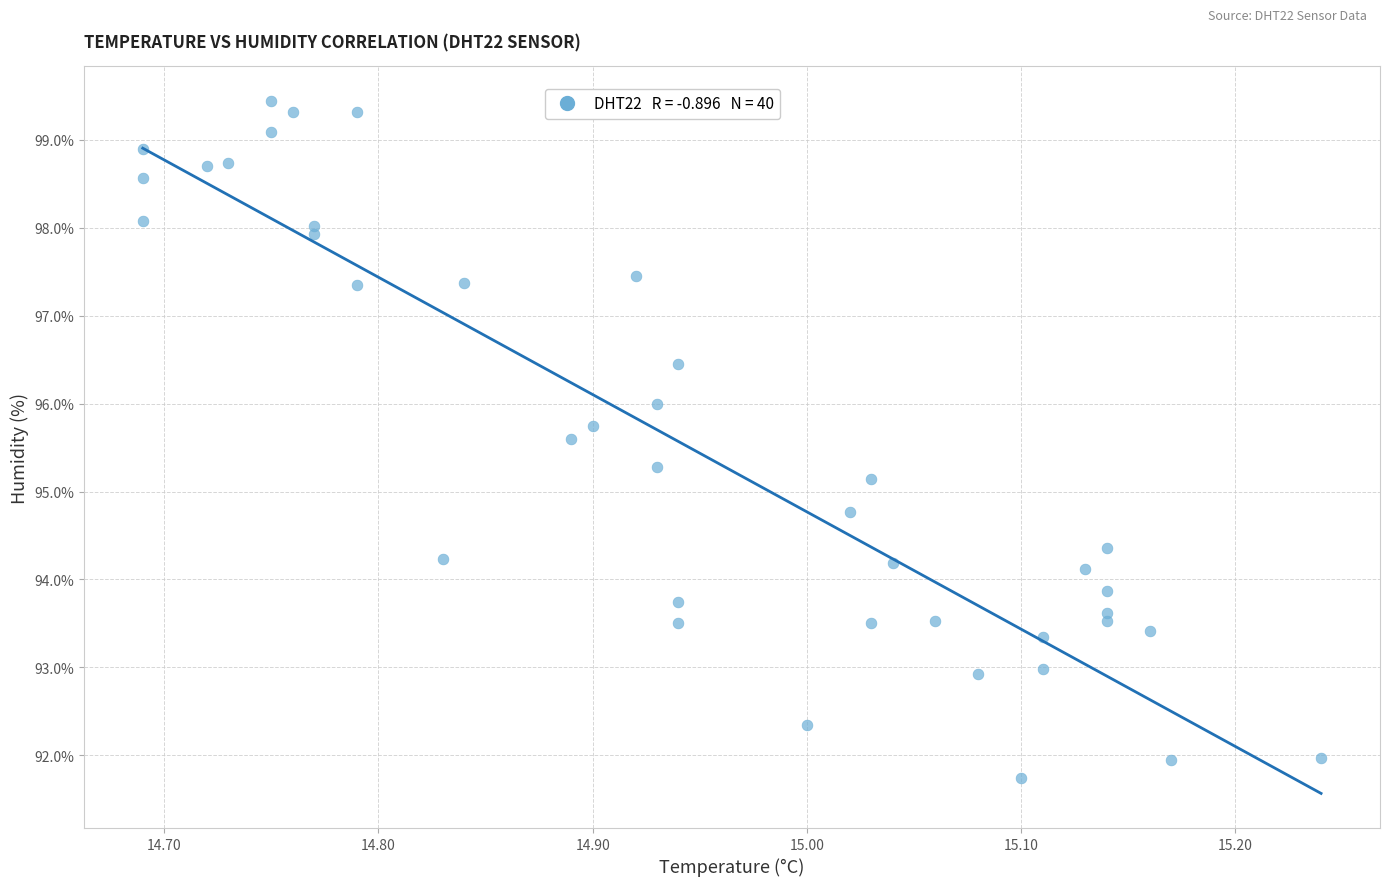

What Y value in the scatter plot is closest to 95?

95.1